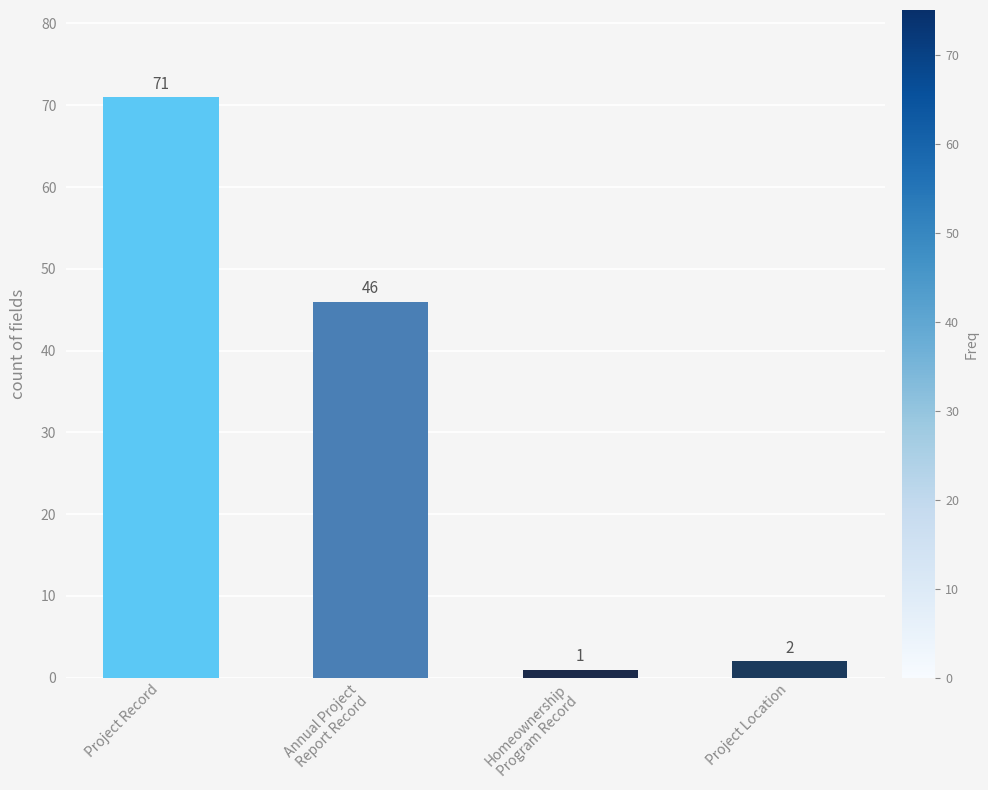

Where does the data first go above 46?

Project Record